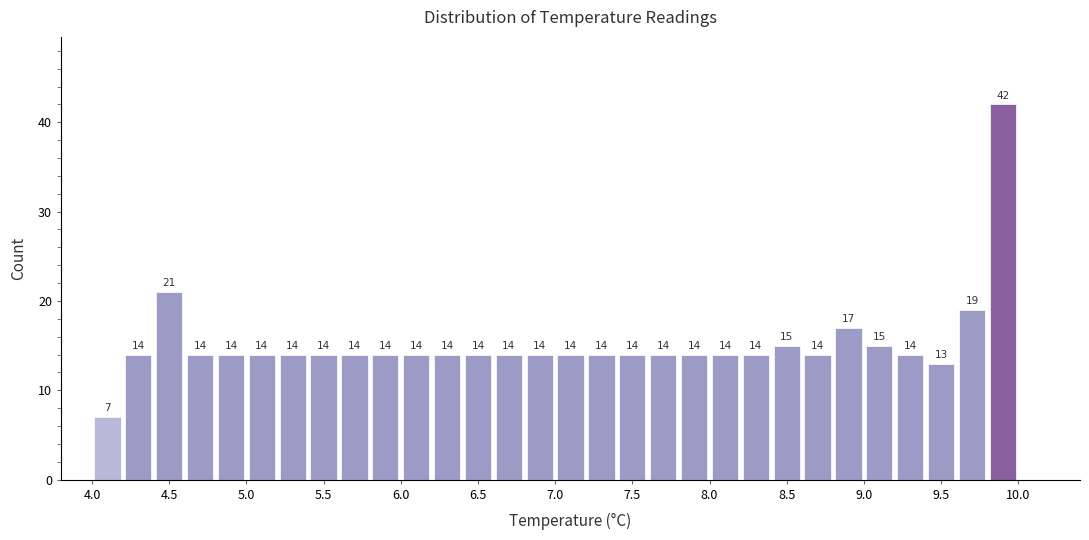

Which range on the x-axis has the tallest bar?

9.8 to 10.0